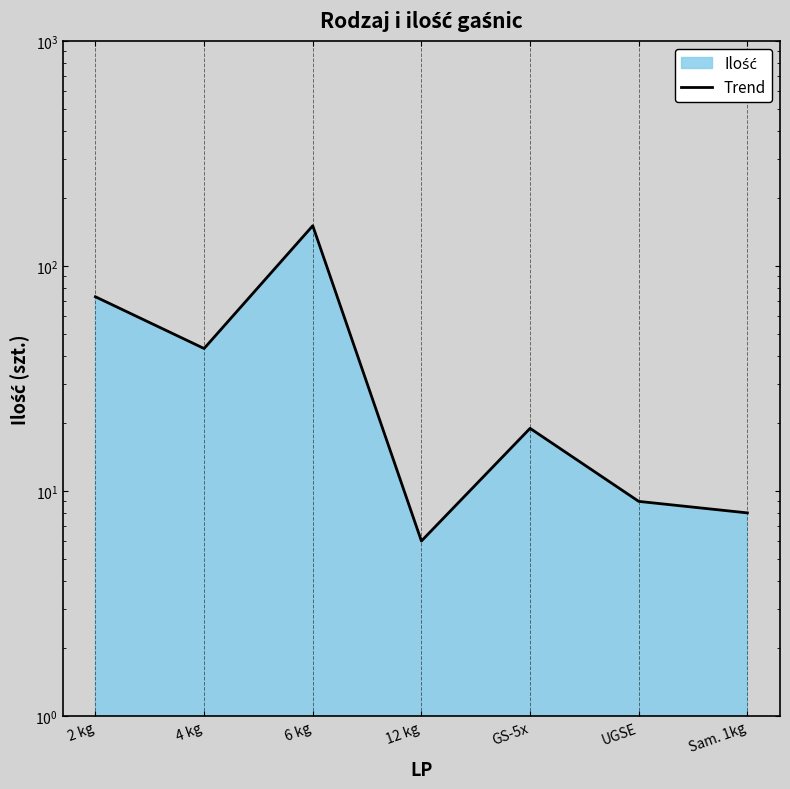

True or false: the data shows 2 at Sam. 1kg.

False